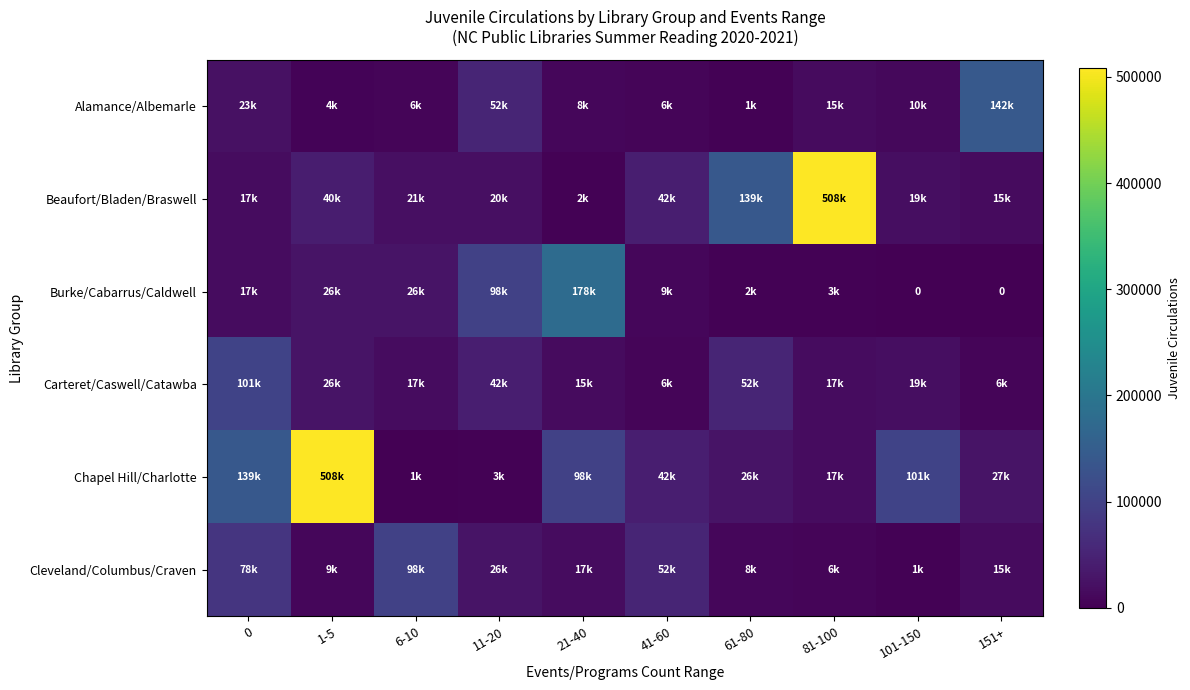

What is the difference between the Alamance/Albemarle values at 6-10 and 11-20?

45822